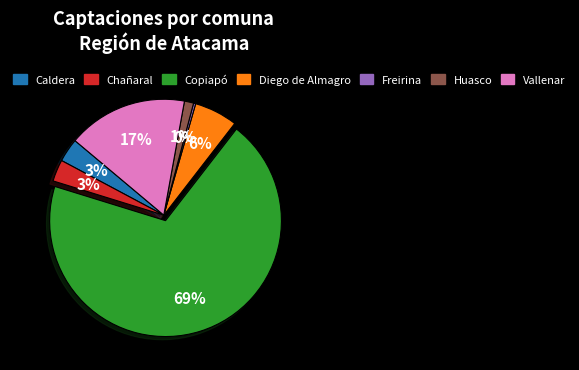

What percentage is the Vallenar slice, to the nearest percent?

17%